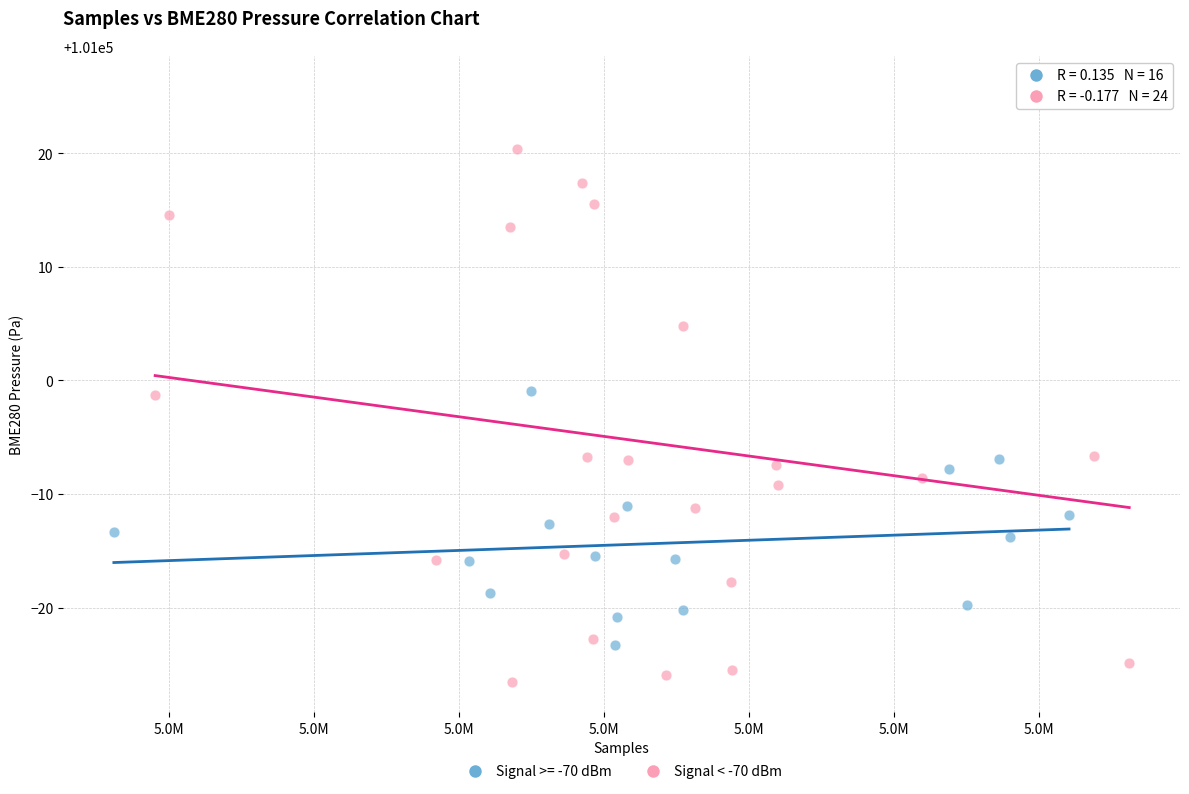

Which series has the largest Y range (max minus min)?

Signal < -70 dBm